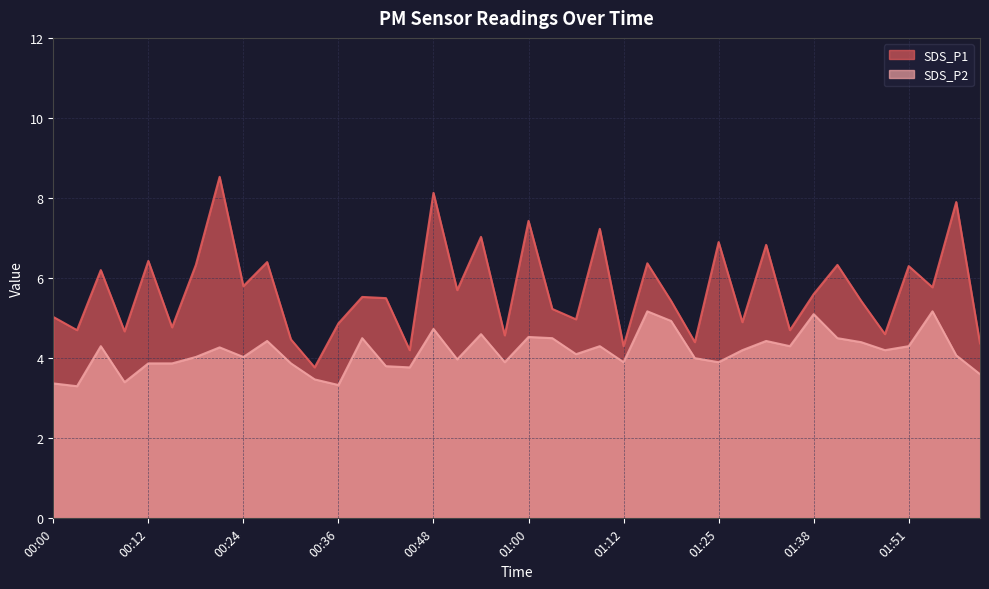

How many values in the SDS_P1 series exceed 5?

25